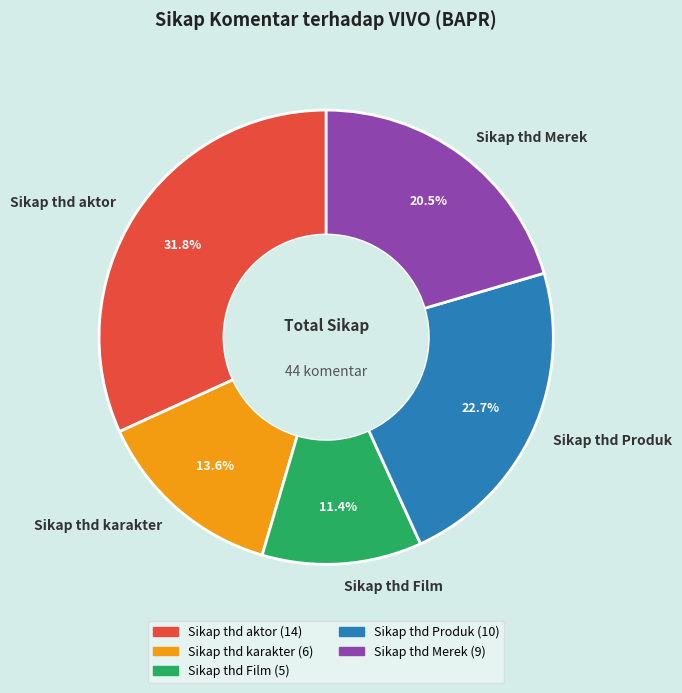

Rank the categories by value from lowest to highest.

Sikap thd Film, Sikap thd karakter, Sikap thd Merek, Sikap thd Produk, Sikap thd aktor